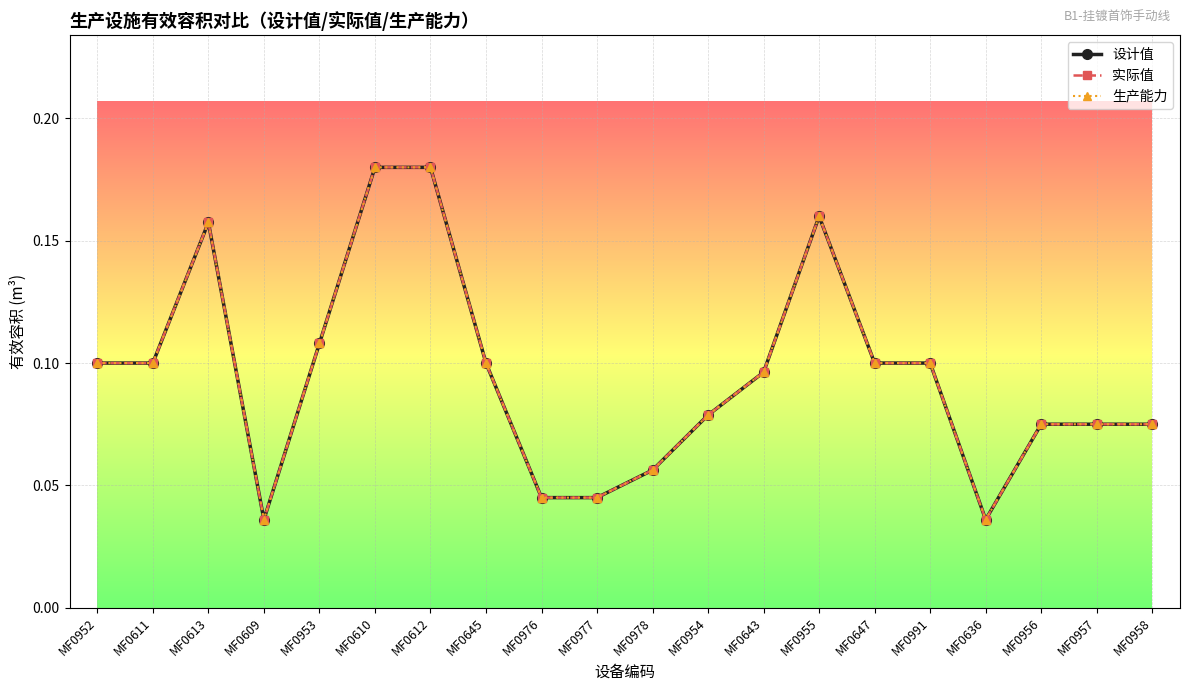

How many lines are shown in the chart?

3